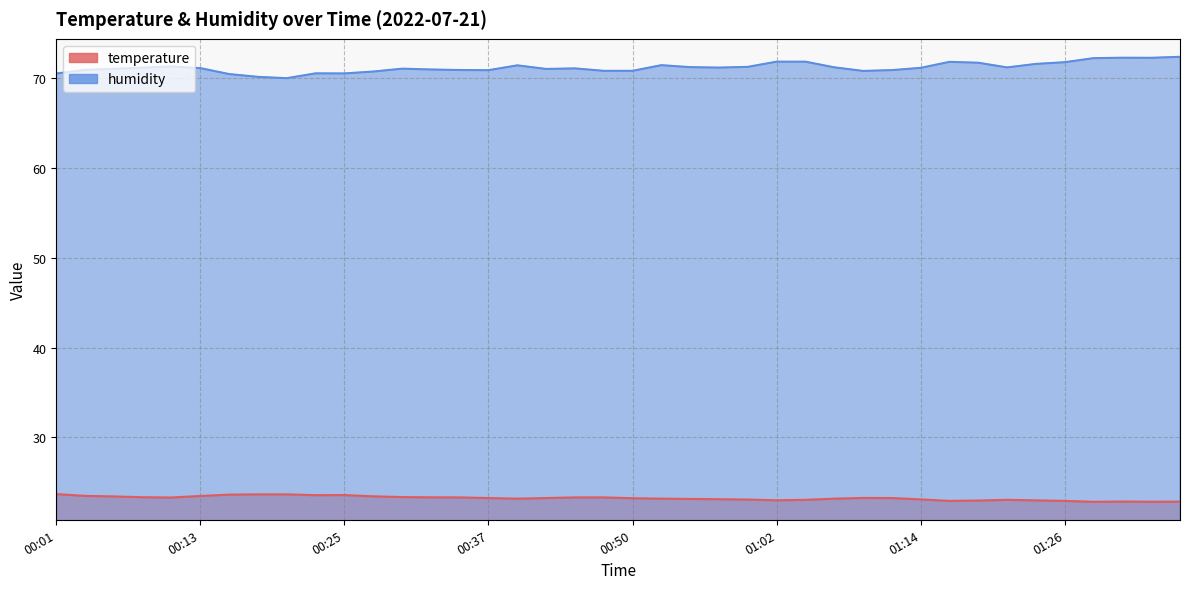

At 01:14, list the series in order from smallest to largest.

temperature, humidity